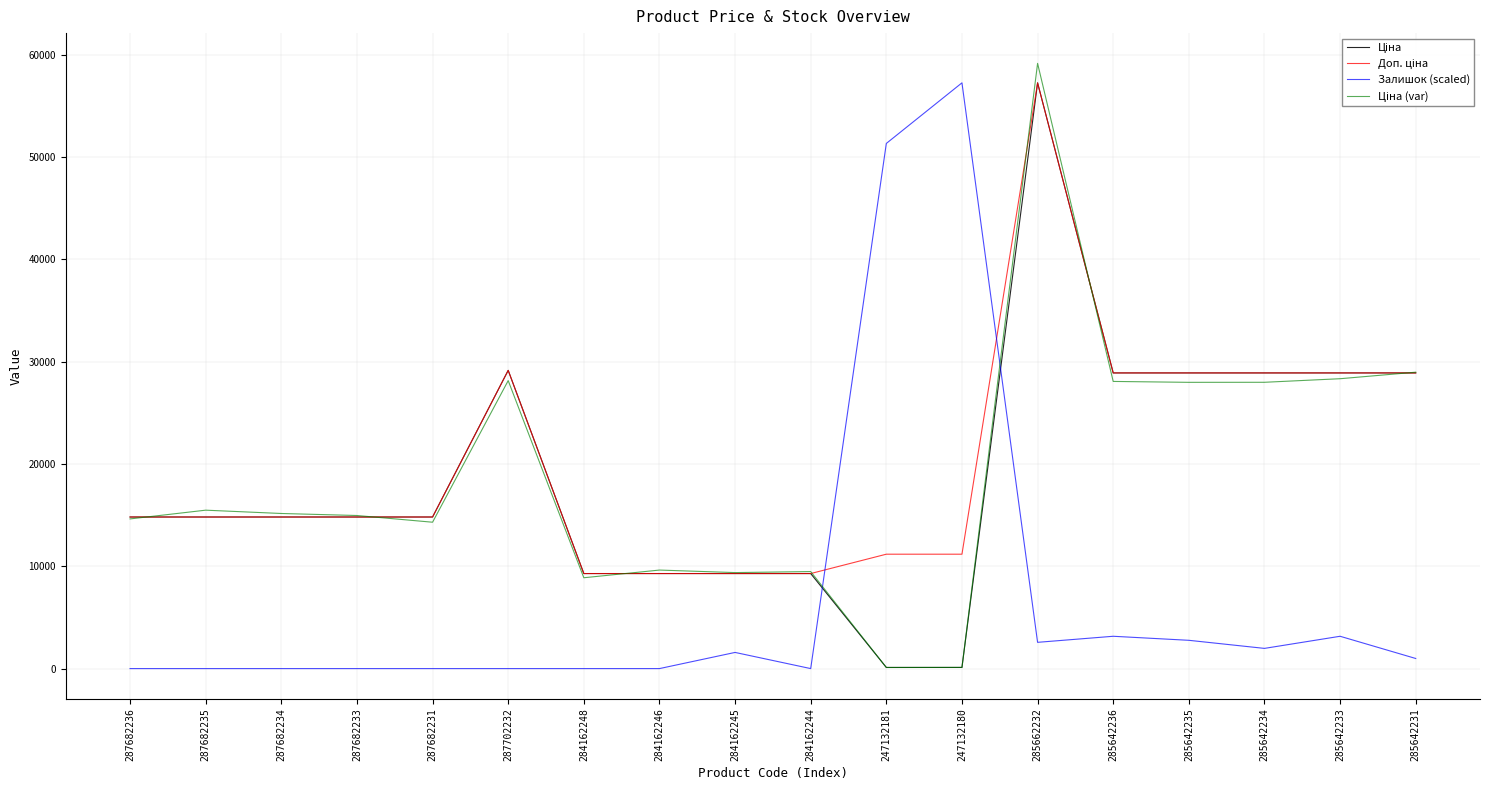

What is the total value across all series at 285642233?

89298.3